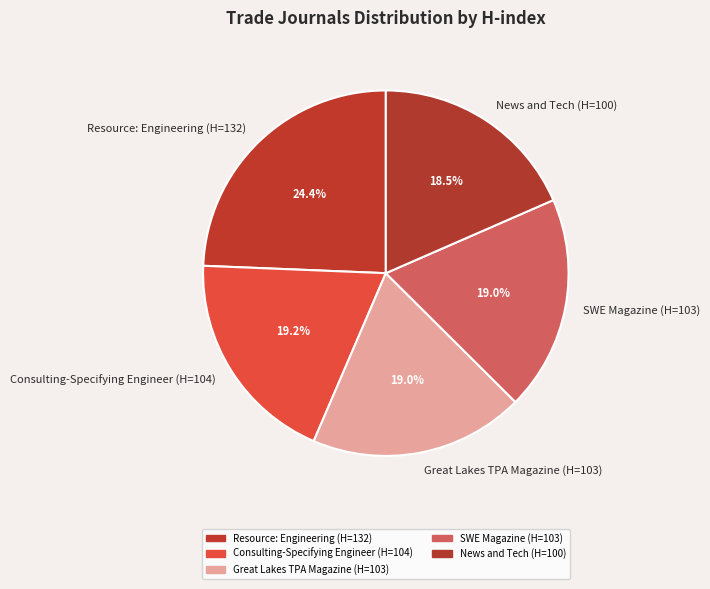

Does News and Tech (H=100) represent more than half of the total?

No